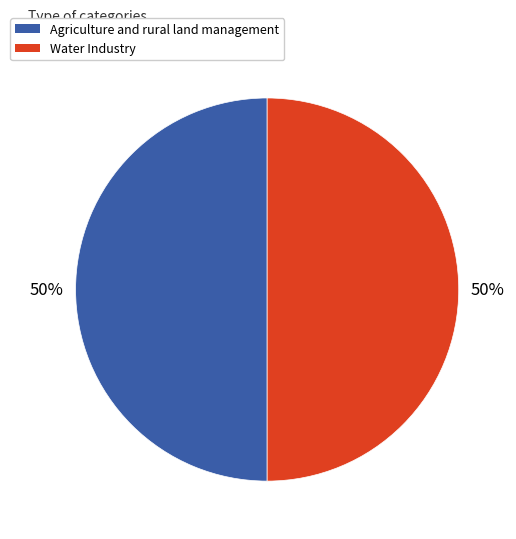

The Agriculture and rural land management slice represents 38% of the pie. True or false?

False